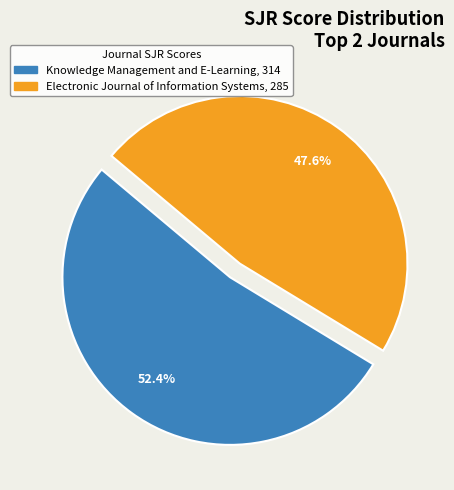

True or false: Knowledge Management and E-Learning accounts for 60% of the total.

False